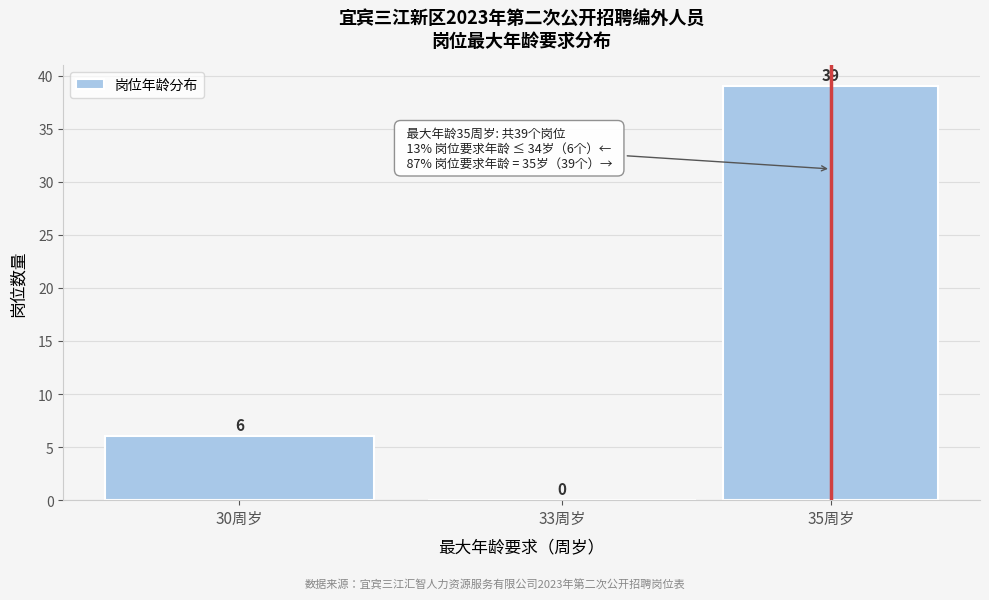

Reading left to right, extract all data points from this chart.

30周岁=6	33周岁=0	35周岁=39